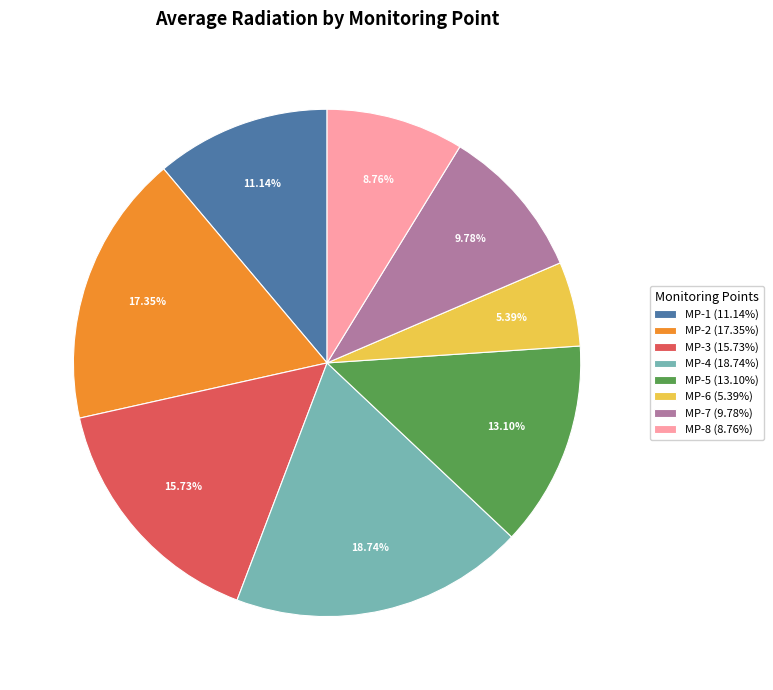

To the nearest percent, what is the difference between the largest and smallest slice percentages?

13%